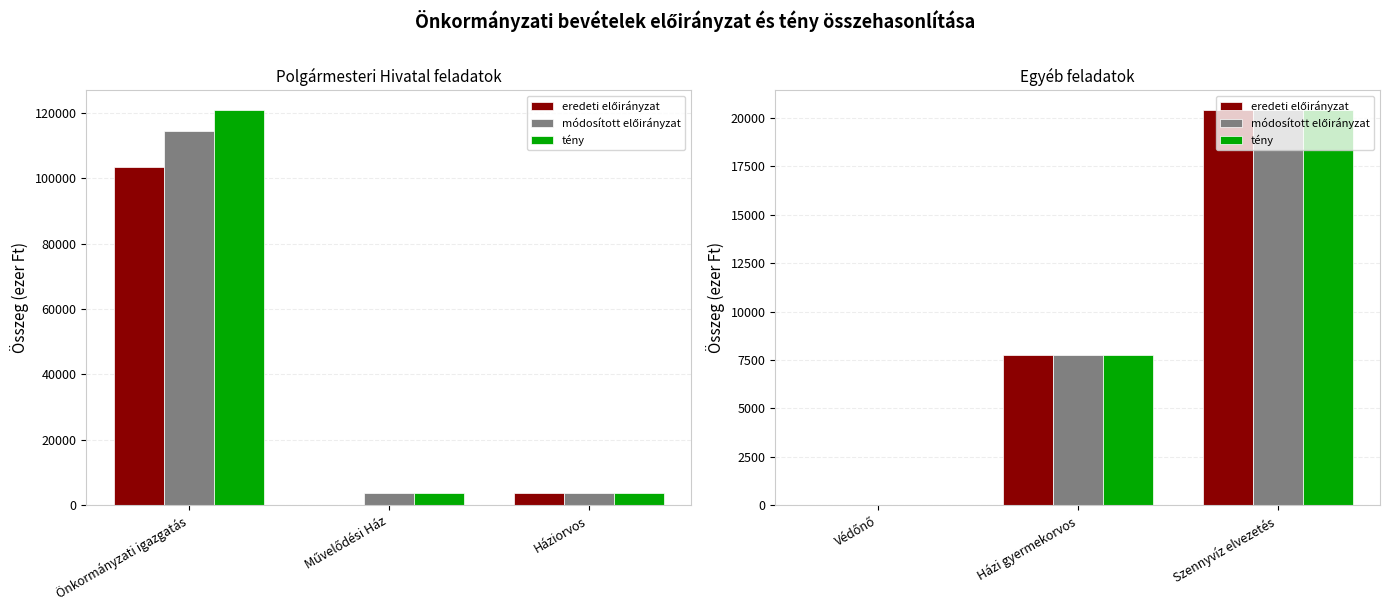

How many categories are shown in the chart?

3